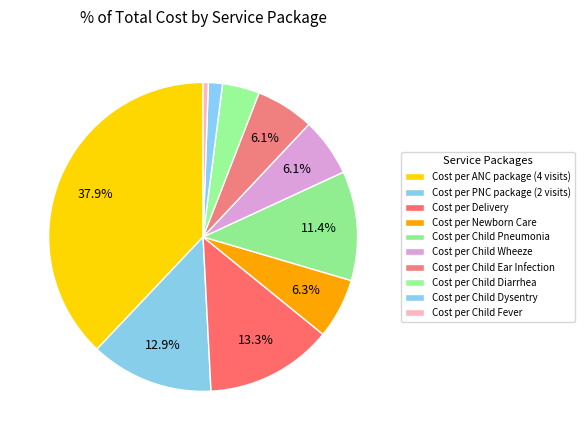

Do Cost per Child Fever and Cost per Delivery together represent more than half of the pie?

No